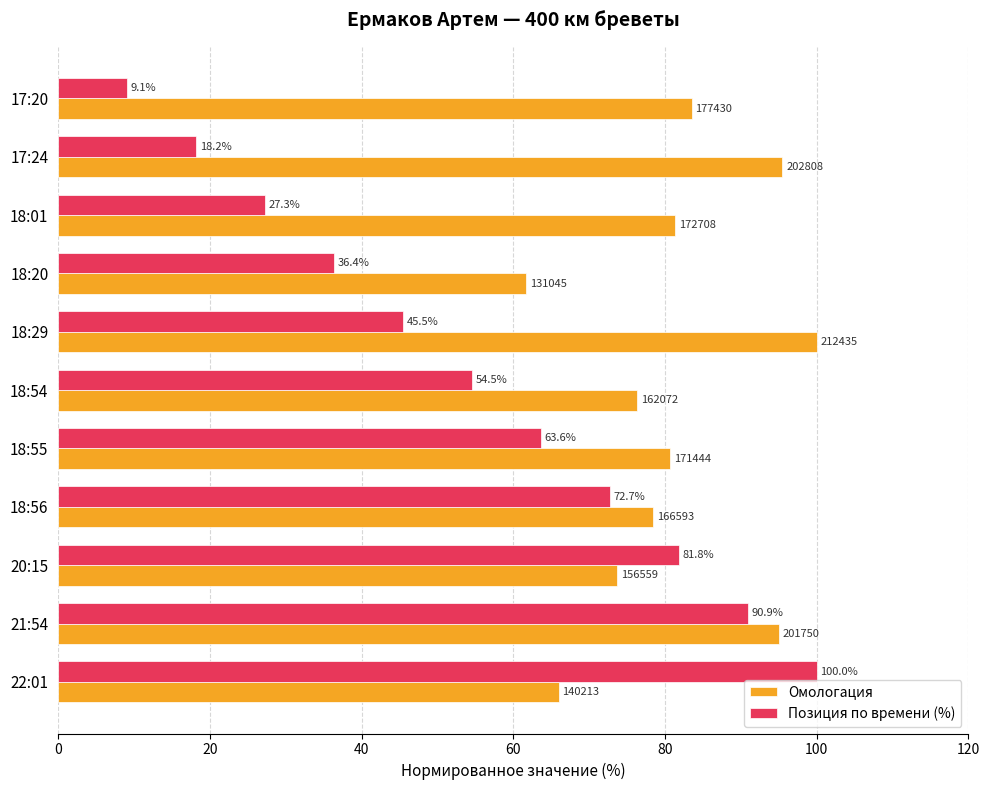

How many values in the Позиция по времени (%) series exceed 54?

6